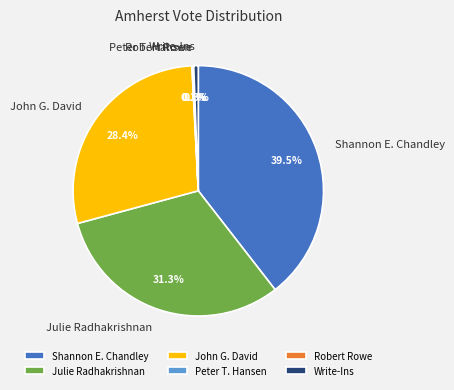

What is the ratio of the value at Julie Radhakrishnan to the value at John G. David?

1.1